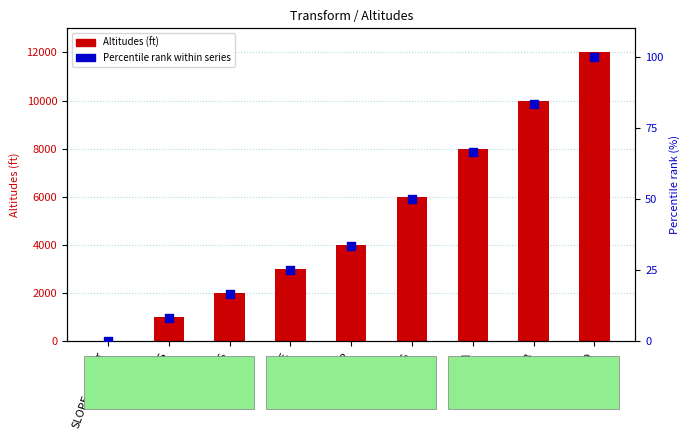

Is the value of Percentile rank within series at TIDE greater than the value of Altitudes at THEIS?

No